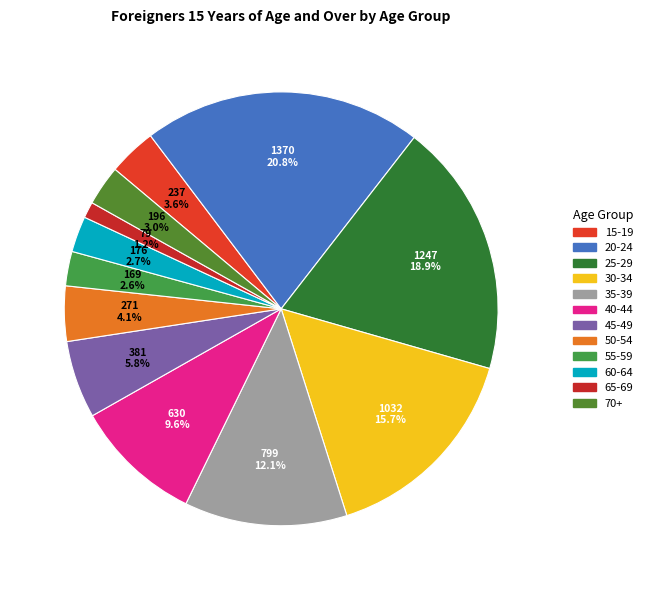

Between 65-69 and 30-34, which is larger?

30-34